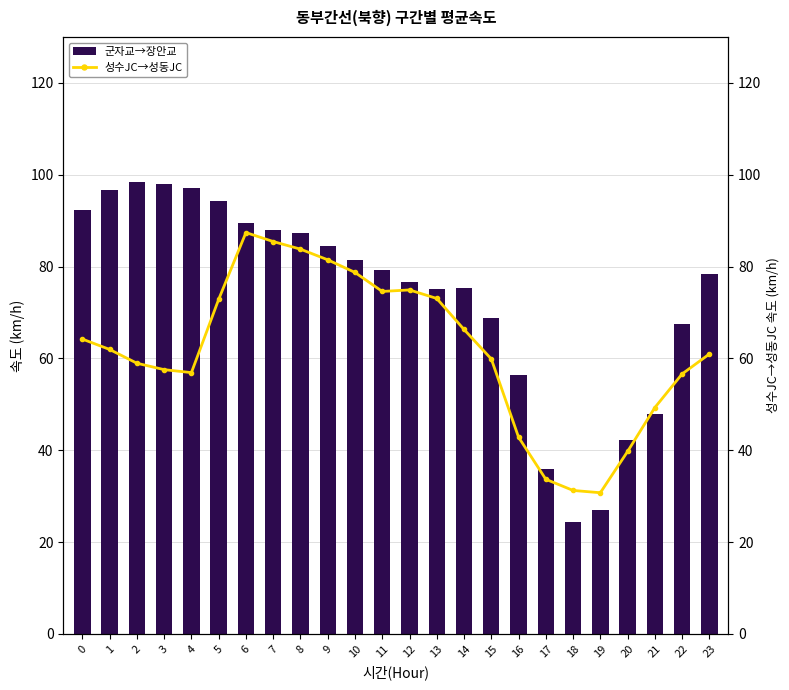

What is the difference between the 군자교→장안교 values at 5 and 9?

9.9